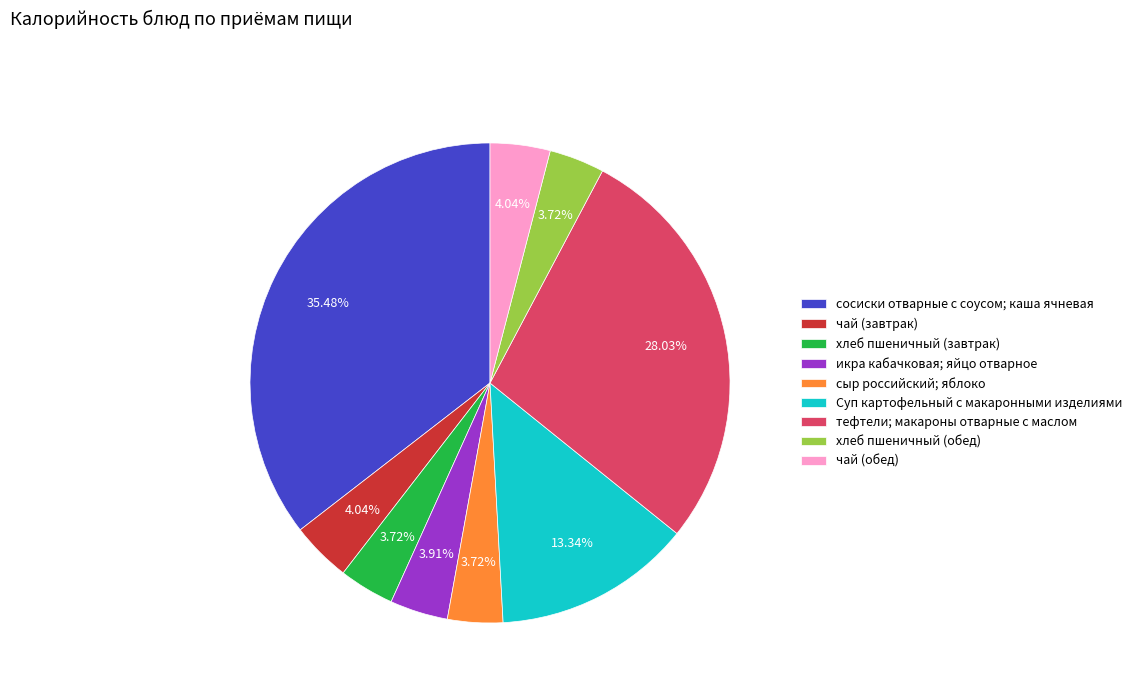

Does Суп картофельный с макаронными изделиями represent more than half of the total?

No